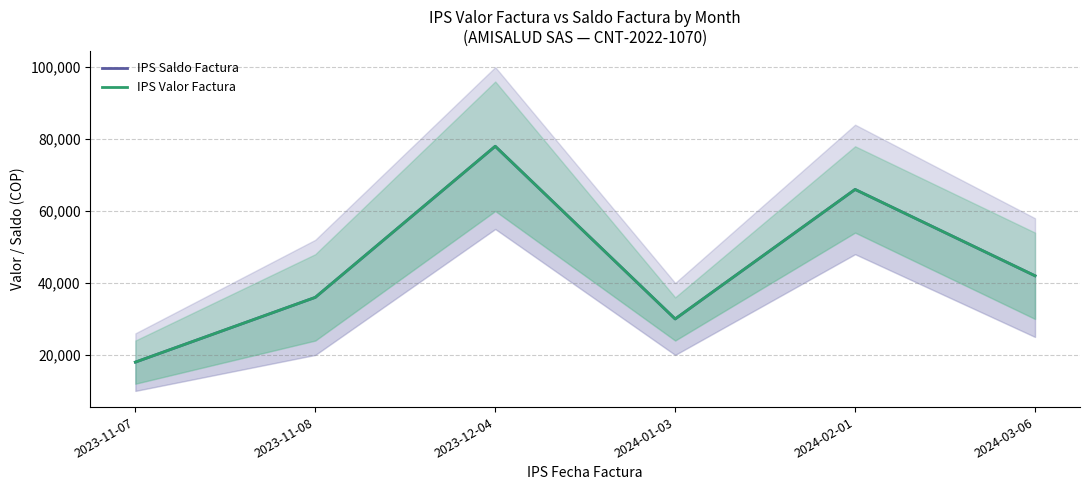

Where is the first local minimum for IPS Valor Factura?

2024-01-03